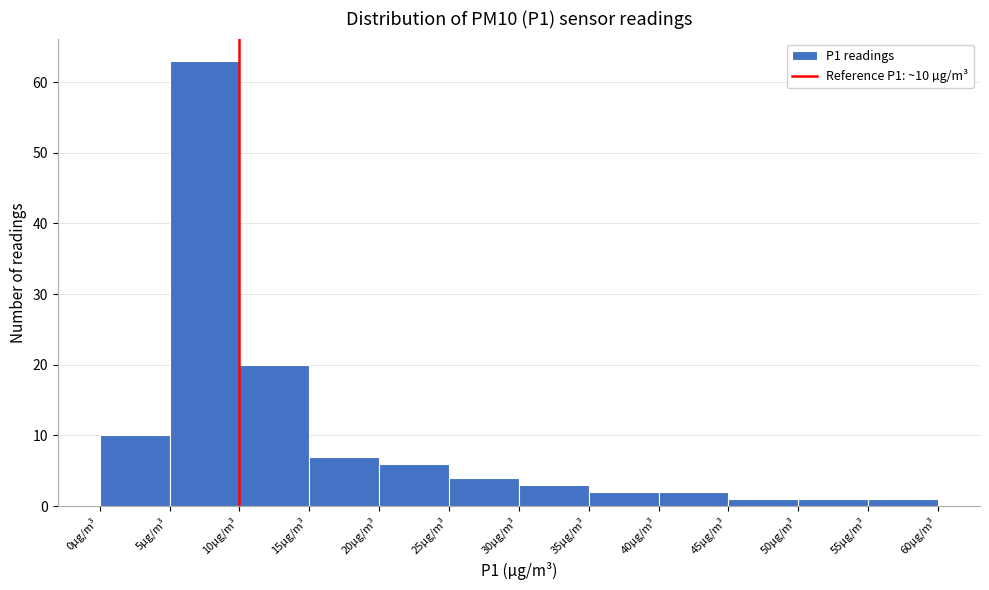

Which range on the x-axis has the tallest bar?

5 to 10